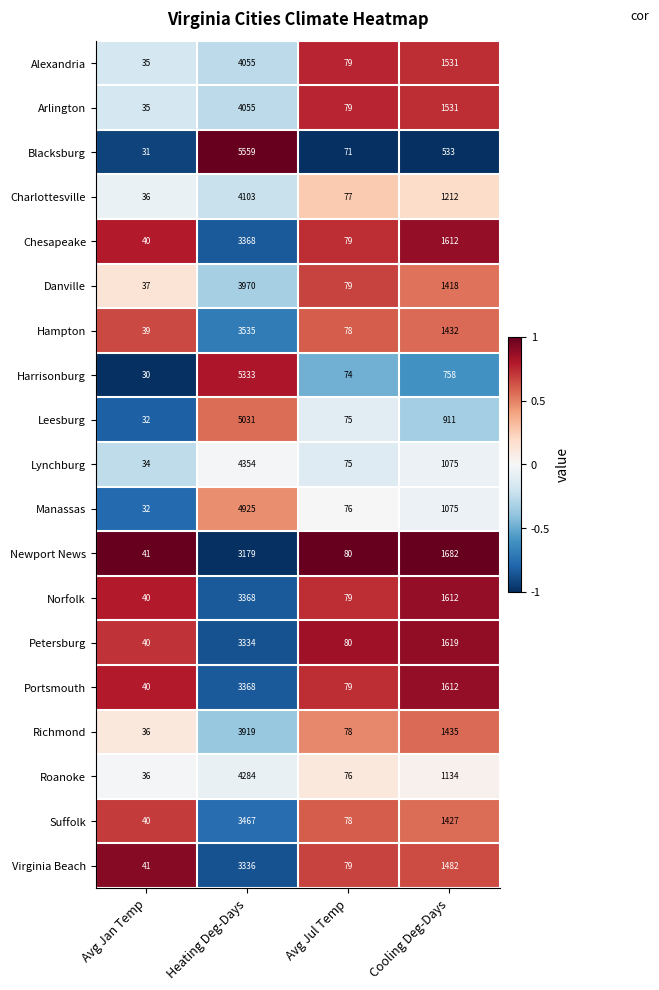

Which series has the largest range (max minus min)?

Blacksburg